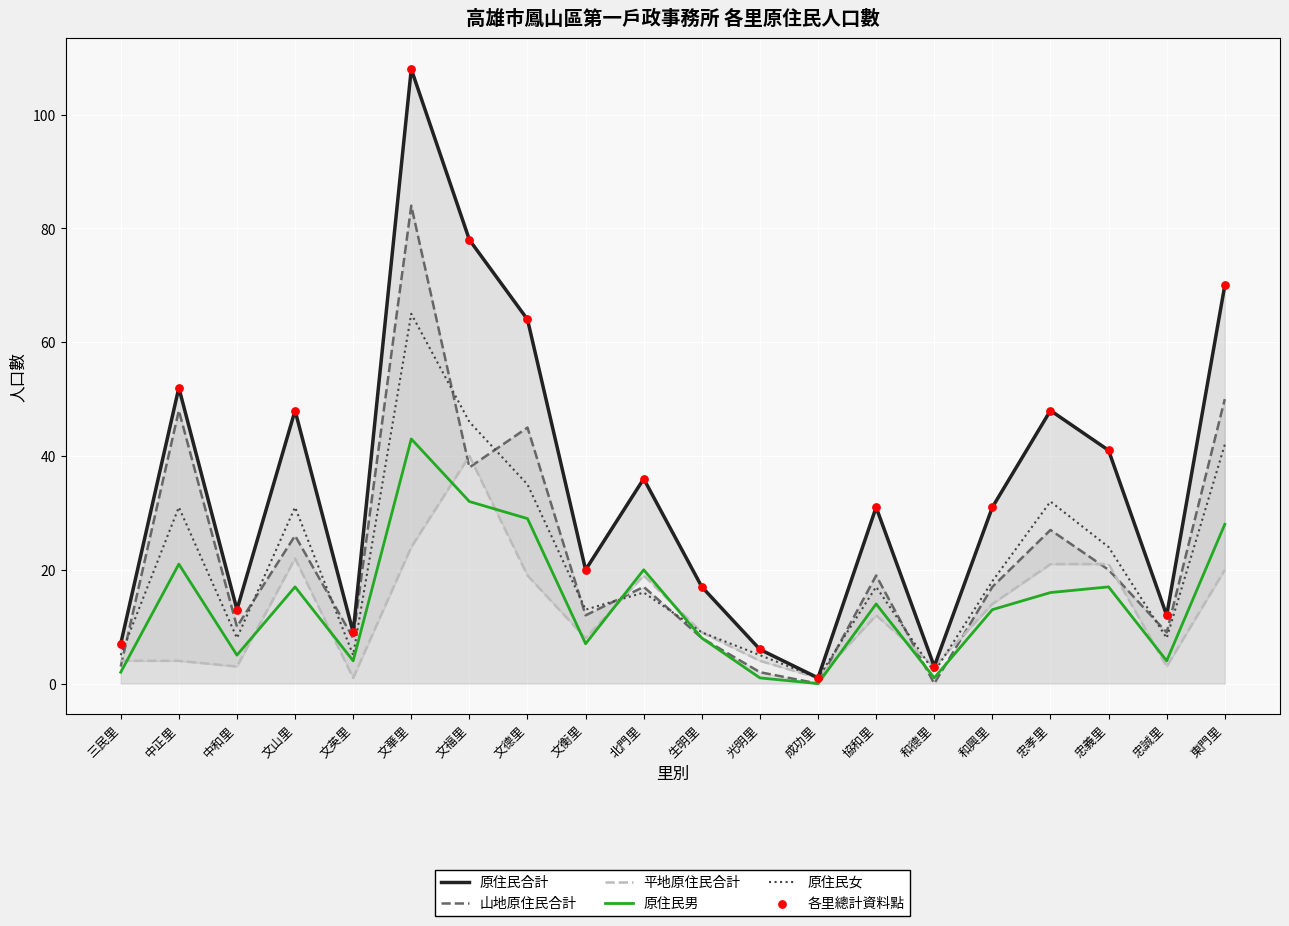

Which series has the widest spread of Y values?

原住民合計